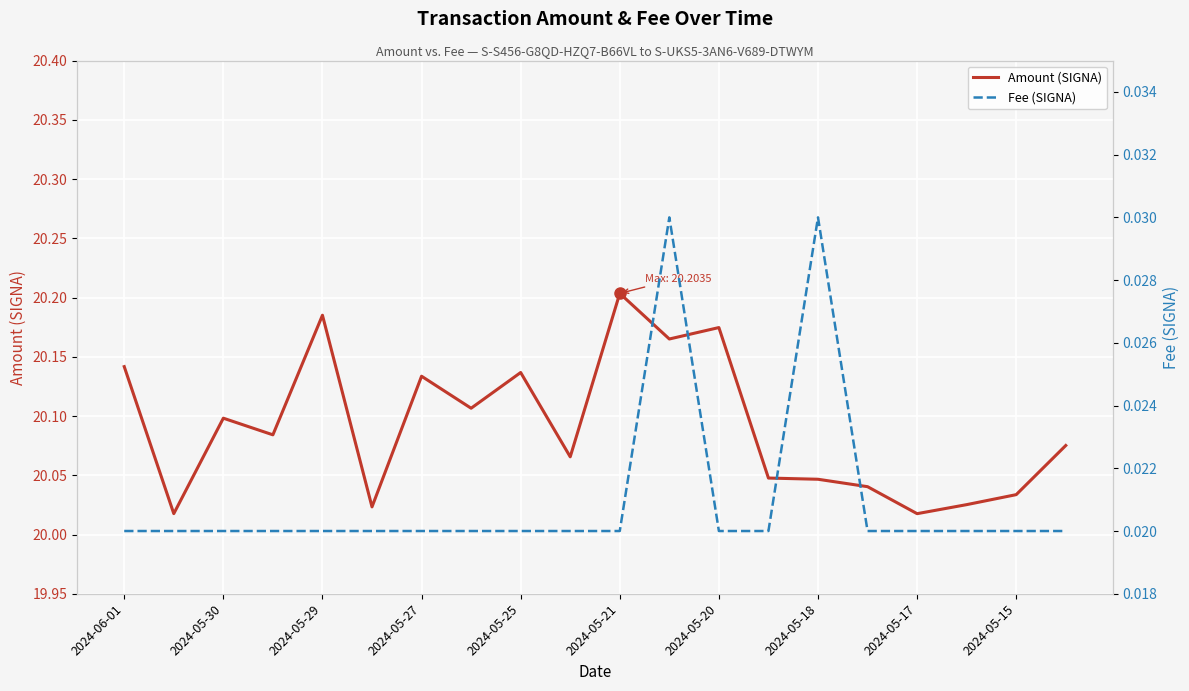

What are all the series names shown in the legend?

Amount (SIGNA), Fee (SIGNA)